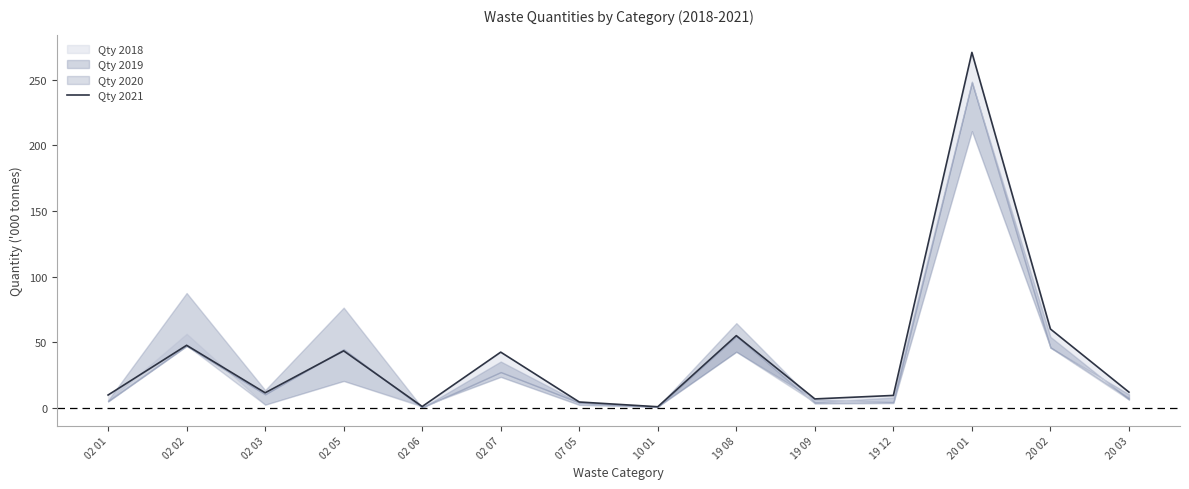

Which category has the highest value across all series?

20 01